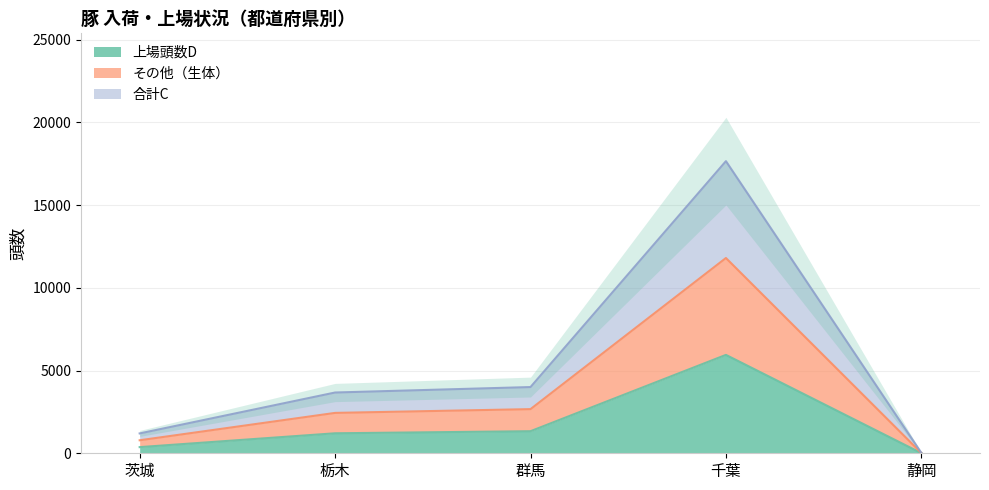

What is the maximum value for 上場頭数D?

5946